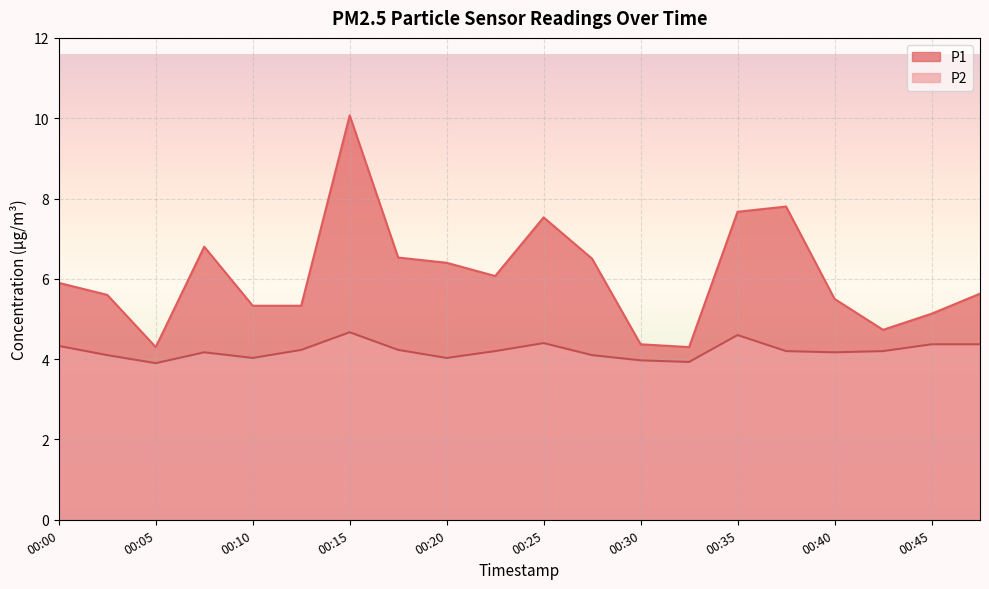

Which series has the largest total across all categories?

P1